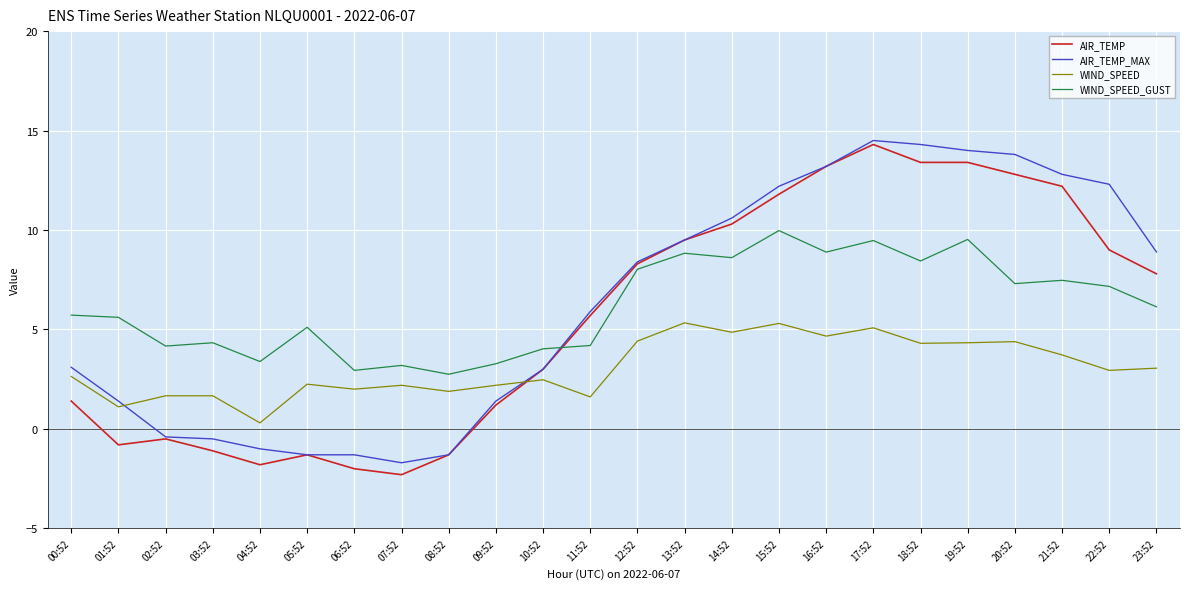

What is the difference between the highest and lowest values at 13:52?

4.2